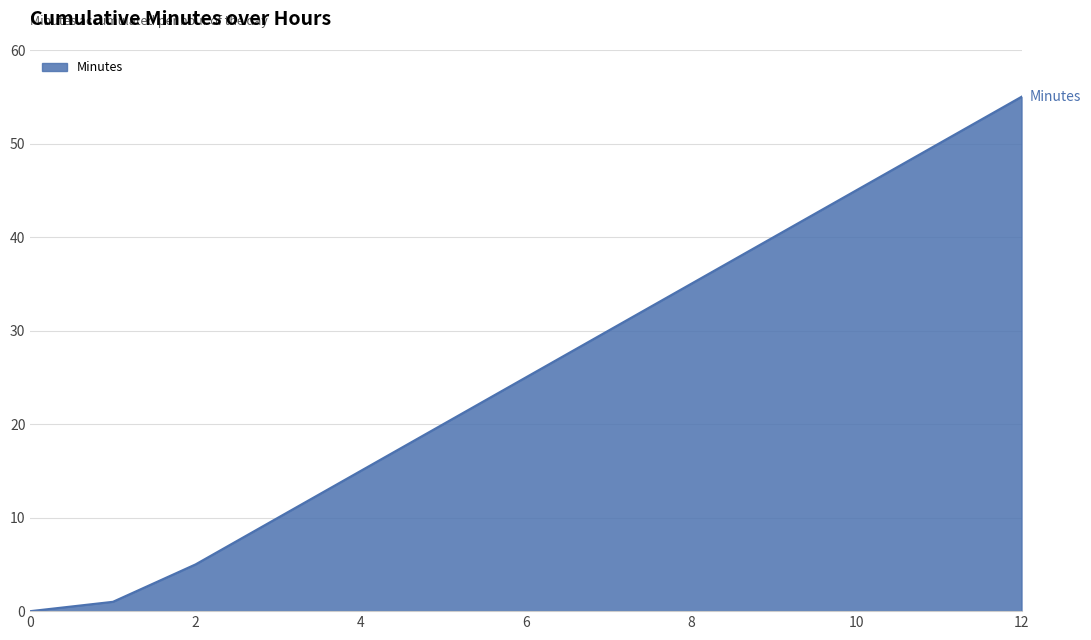

Count the number of data series in this chart.

1